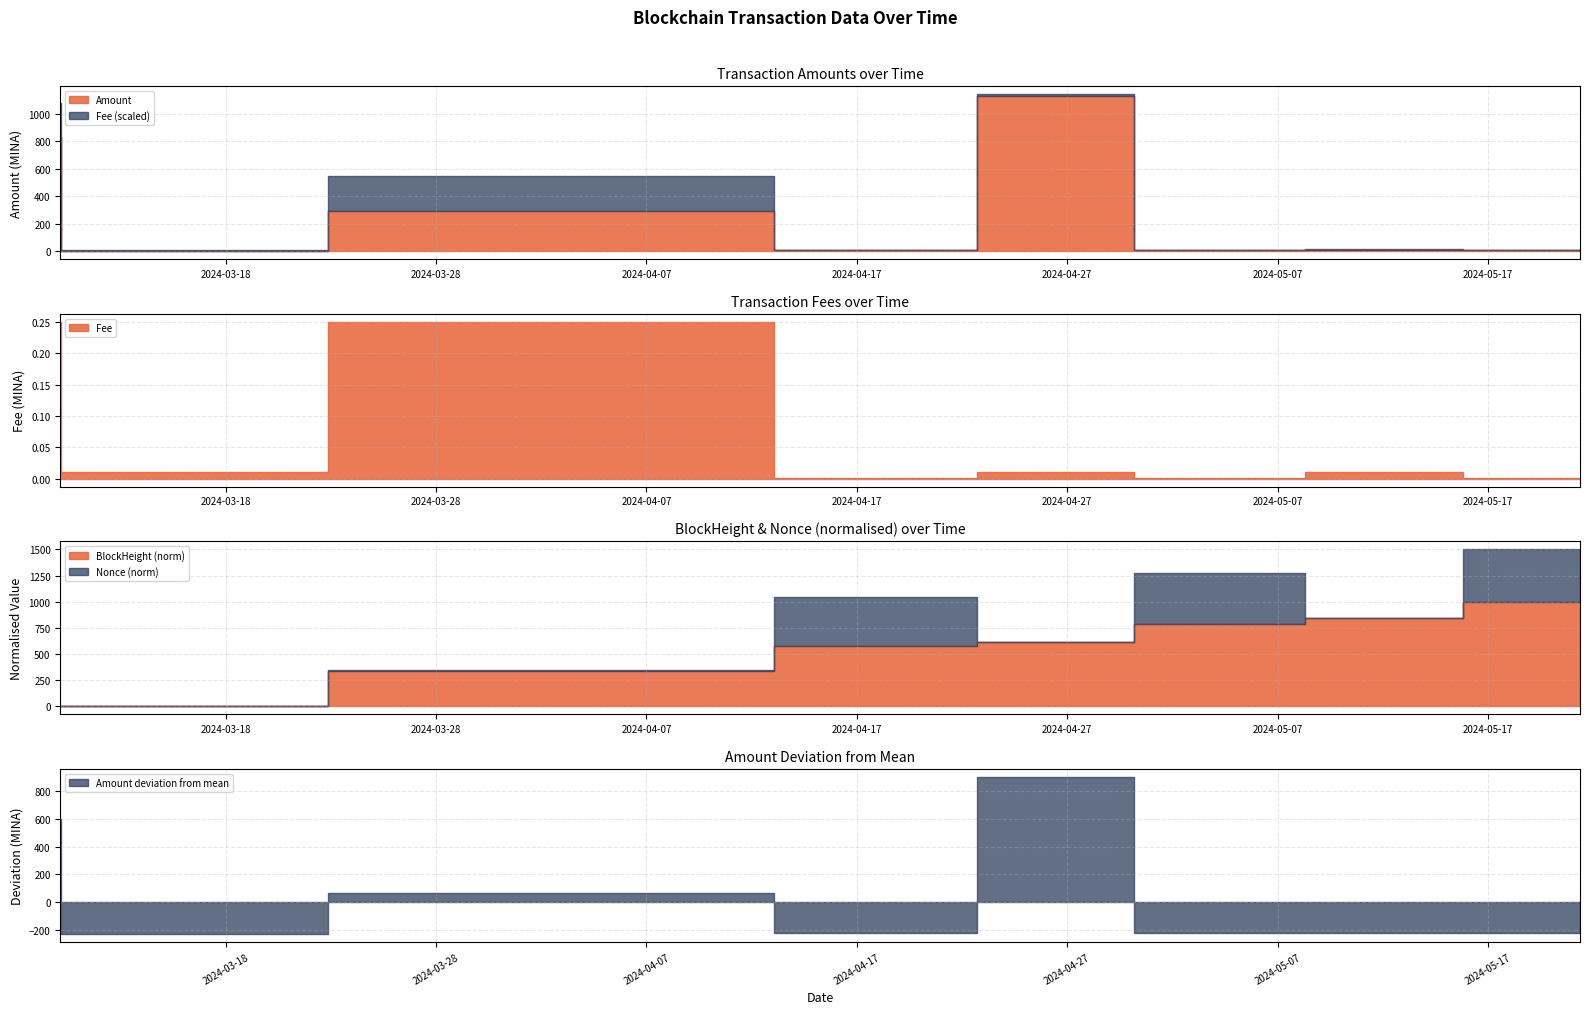

Is it true that Fee equals 0.0 at 2024-04-23 22:30:00?

True